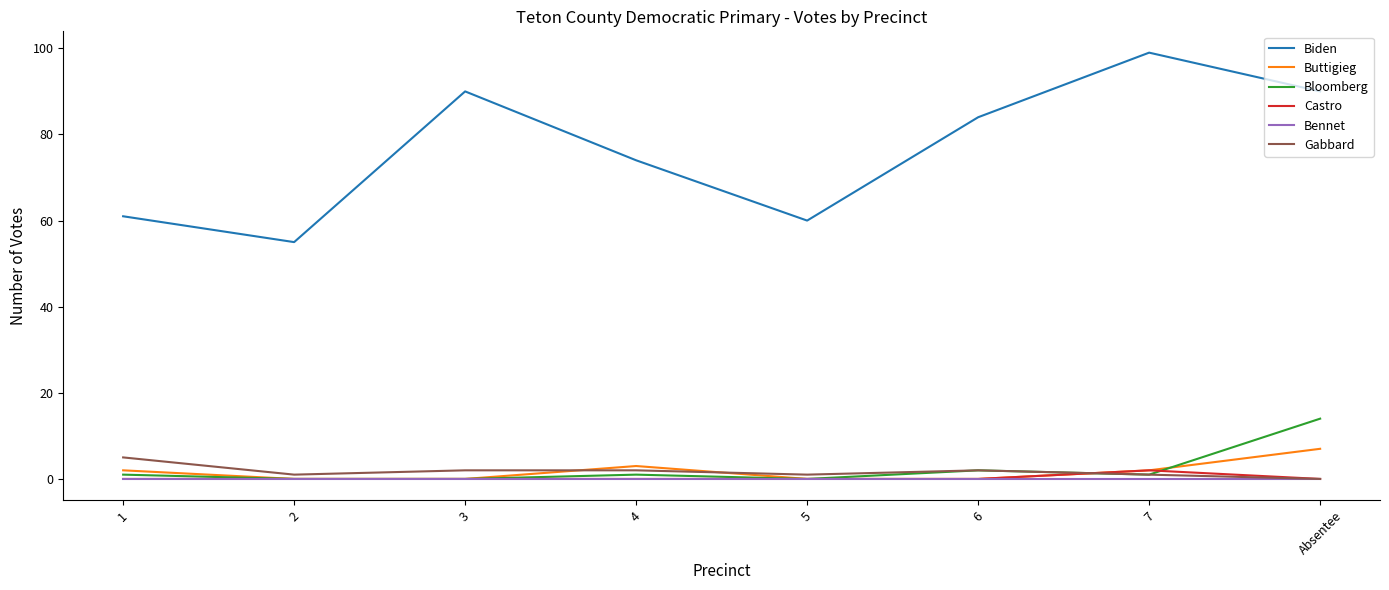

Which label corresponds to the largest value in the chart?

7